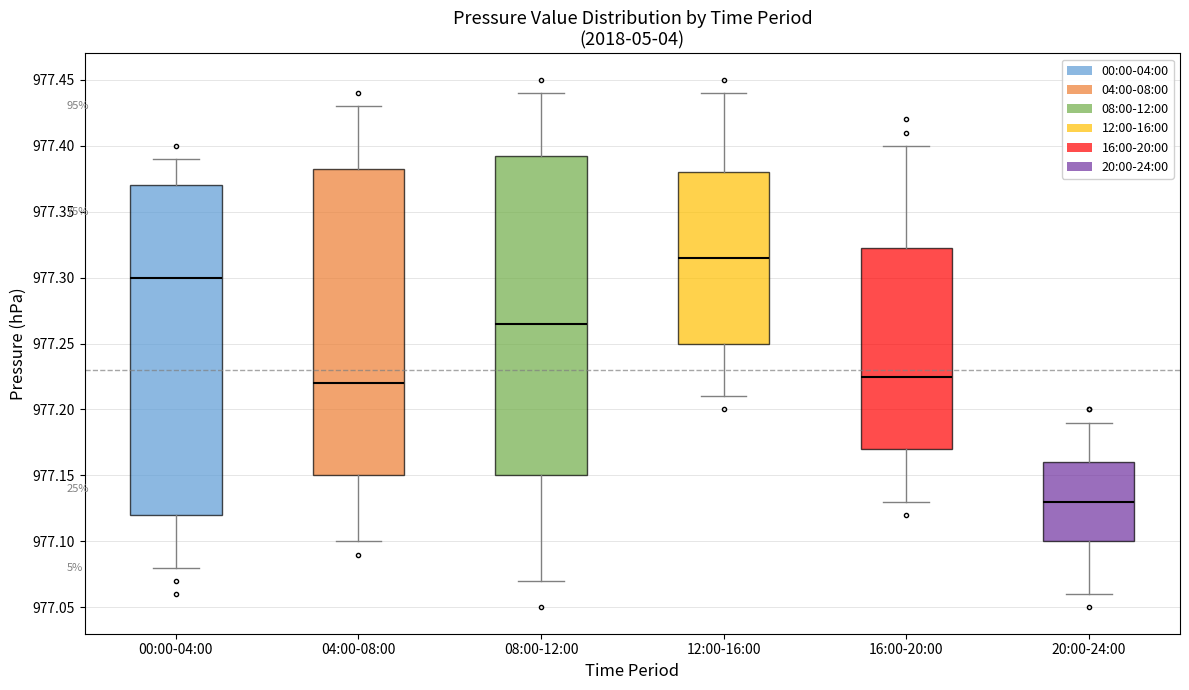

Where does the lower whisker of the box for 16:00-20:00 end on the y-axis? The values are not printed on the chart, so give them approximately, as read against the axis.

977.130